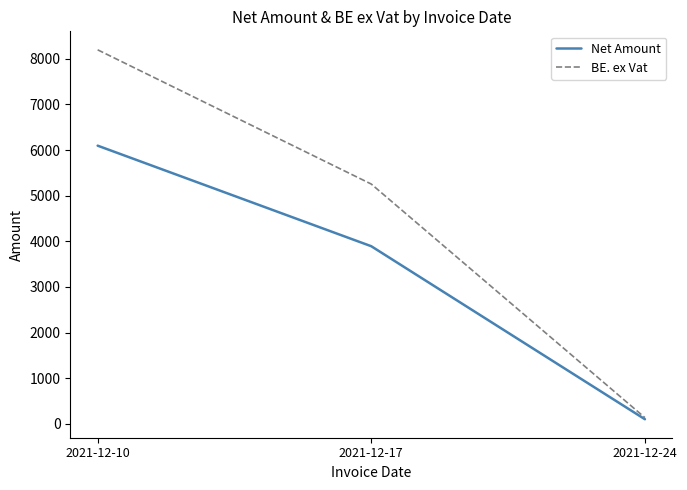

How many distinct data groups are displayed?

2